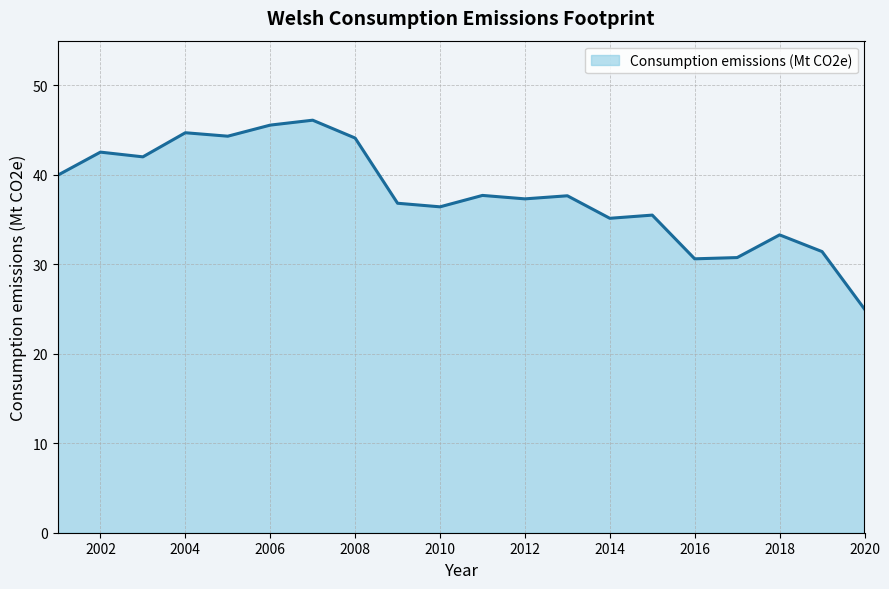

What is the difference between the maximum and minimum values?

21.1